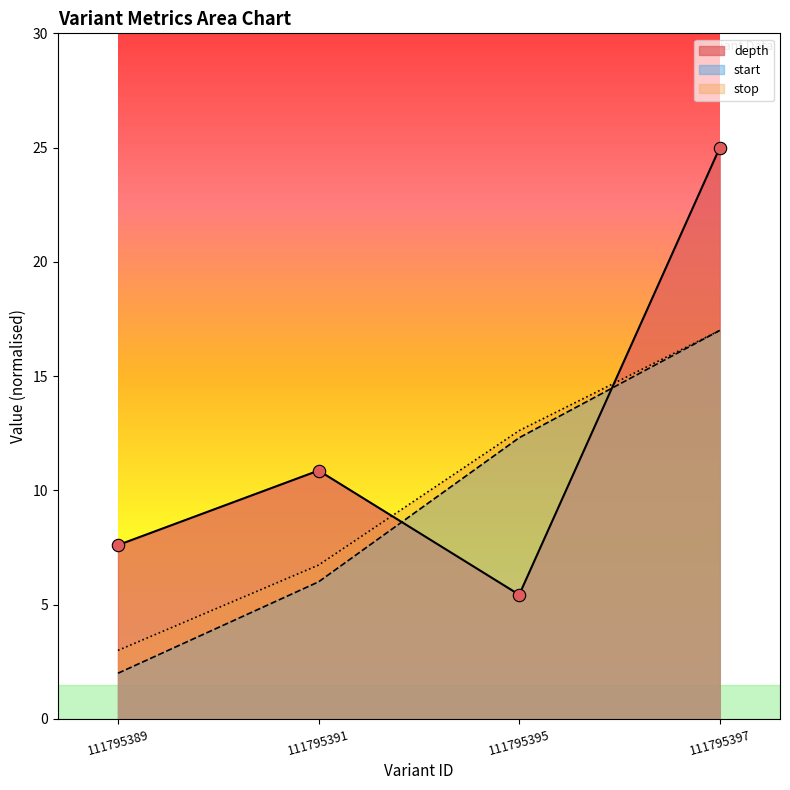

Which series reaches the maximum Y coordinate?

depth